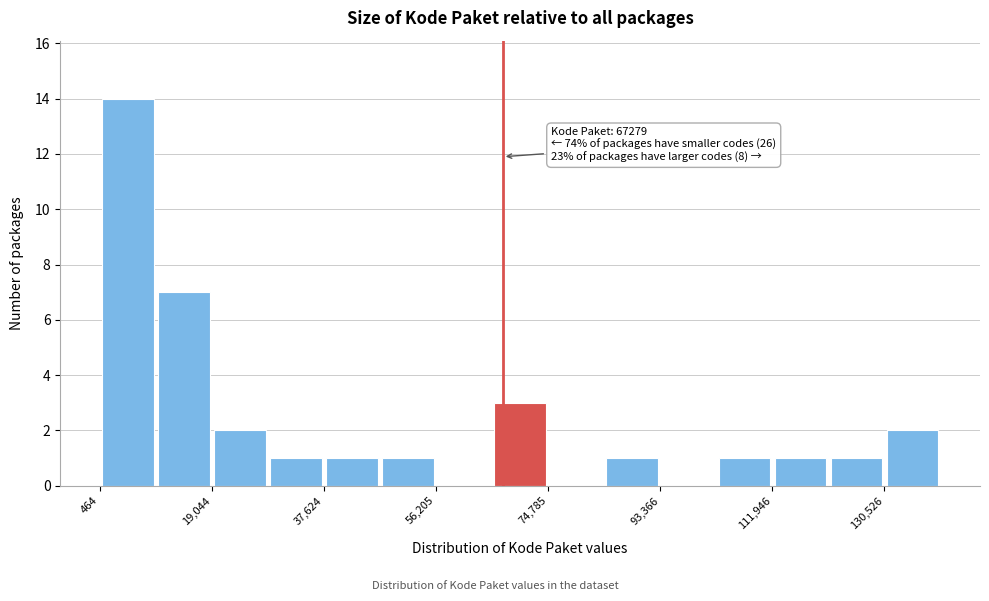

Which range on the x-axis has the tallest bar?

0 to 10000